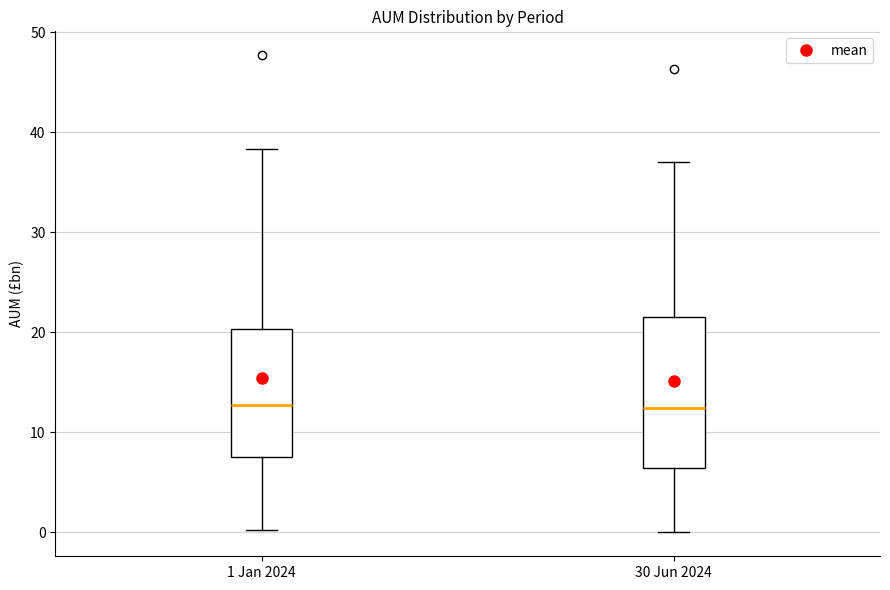

Comparing the boxes themselves (not the whiskers), which one is the tallest?

30 Jun 2024